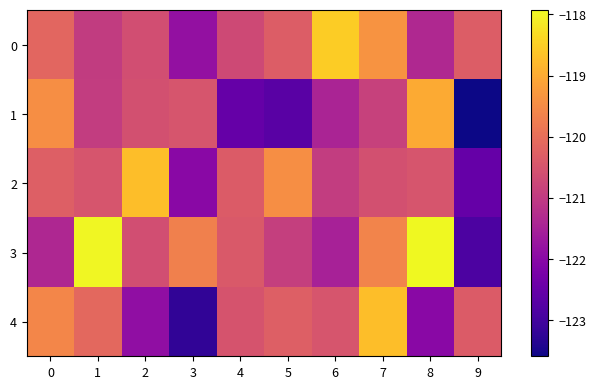

At 3, list the series in order from largest to smallest.

3, 1, 0, 2, 4